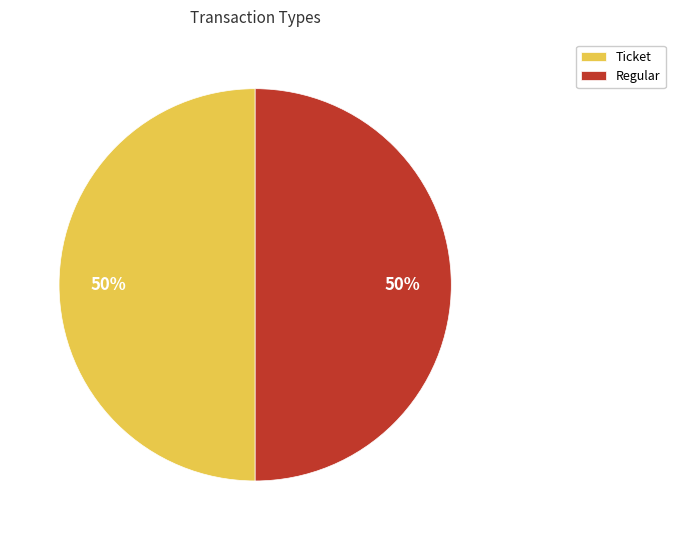

What is the ratio of the value at Ticket to the value at Regular?

1.0